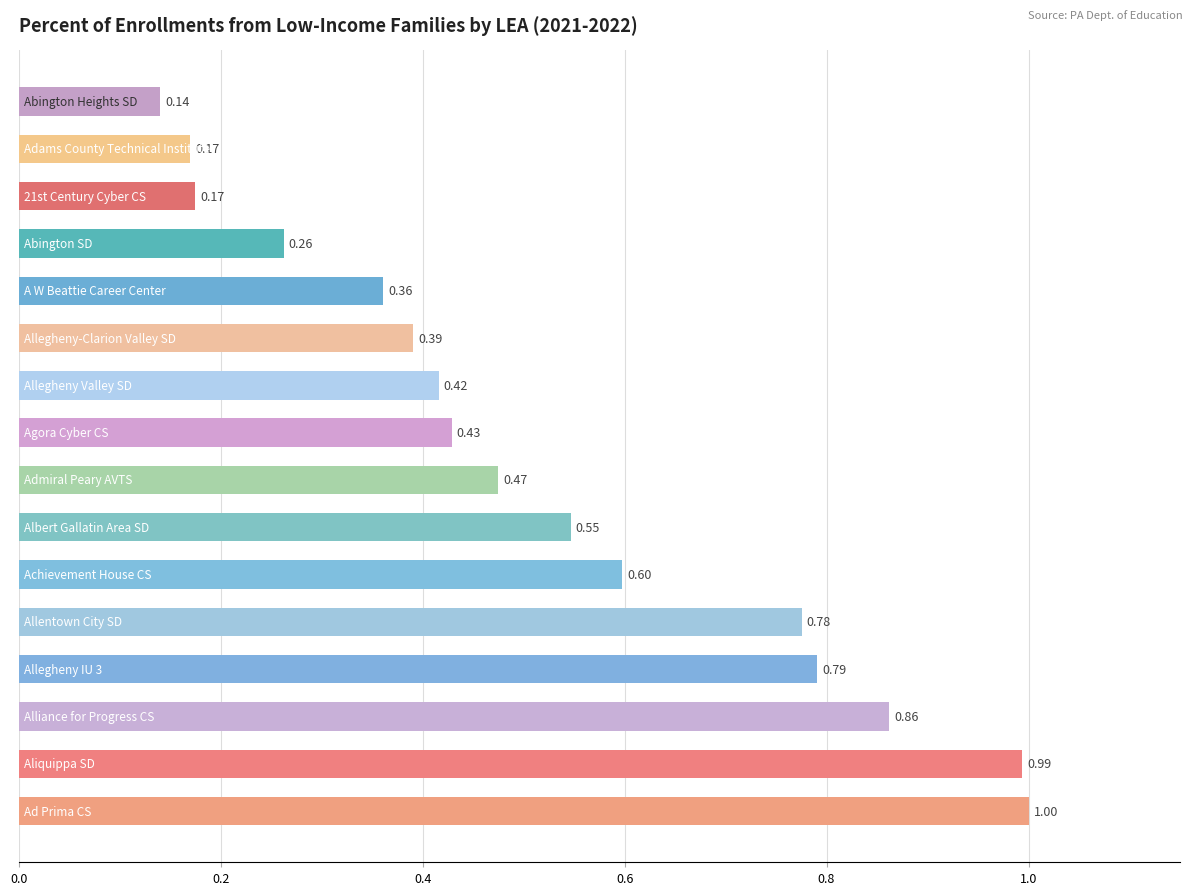

What is the sum of all values?

8.4